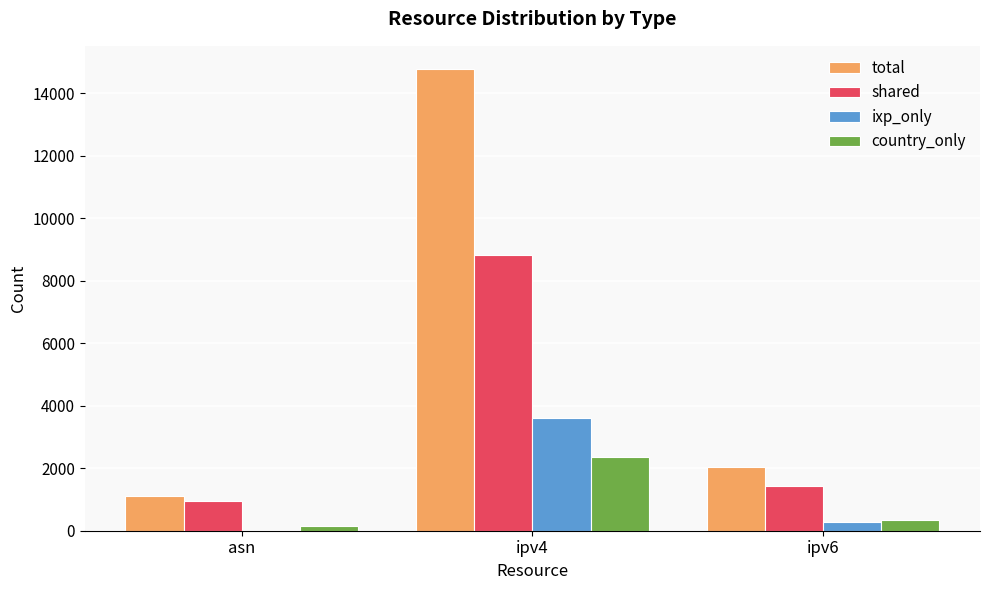

Are the bars grouped side by side (vs. stacked)?

Yes